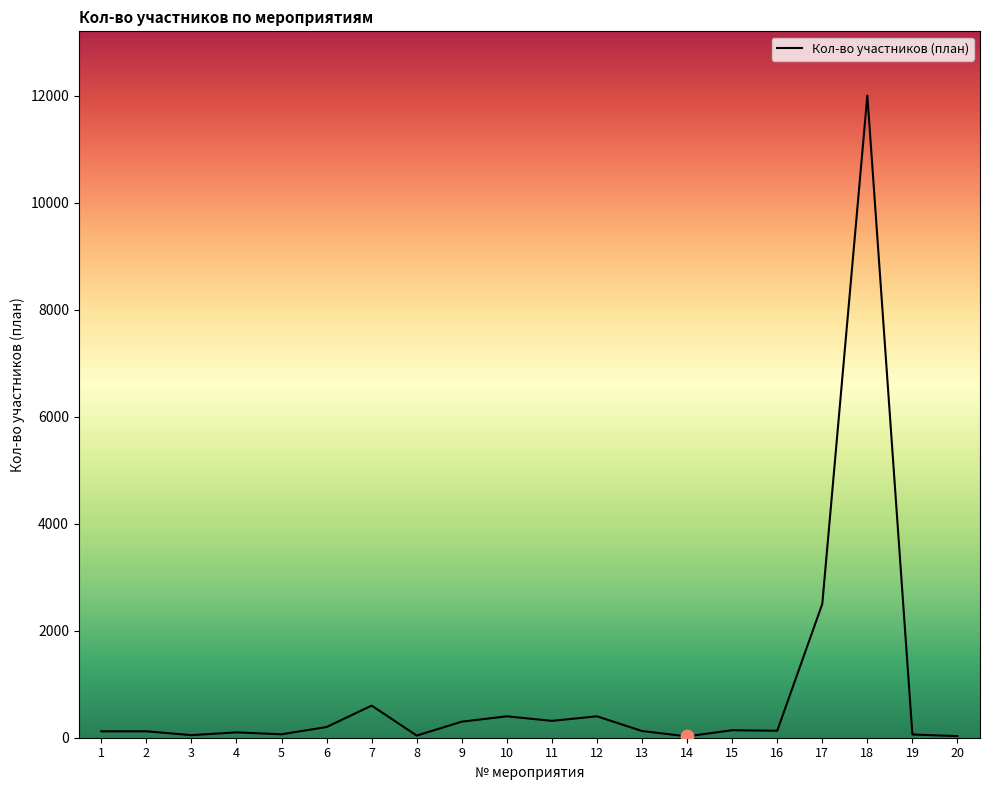

What is the change in value from 3 to 17?

+2452